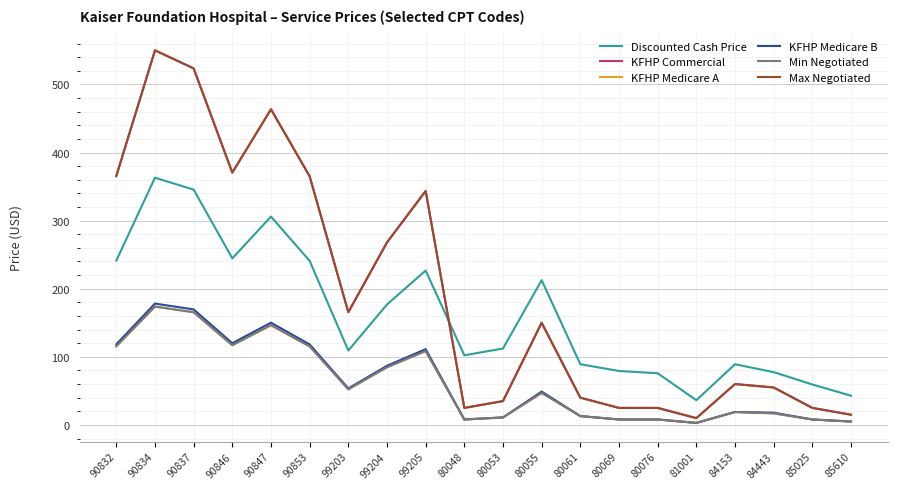

Is this an area chart (filled region under the line)?

No